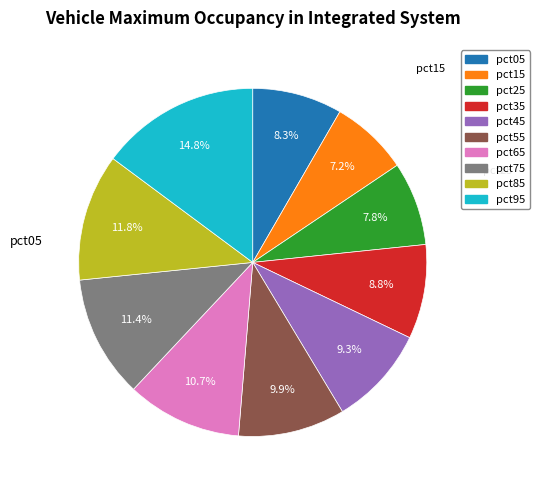

Does pct05 account for over 50% of the chart?

No